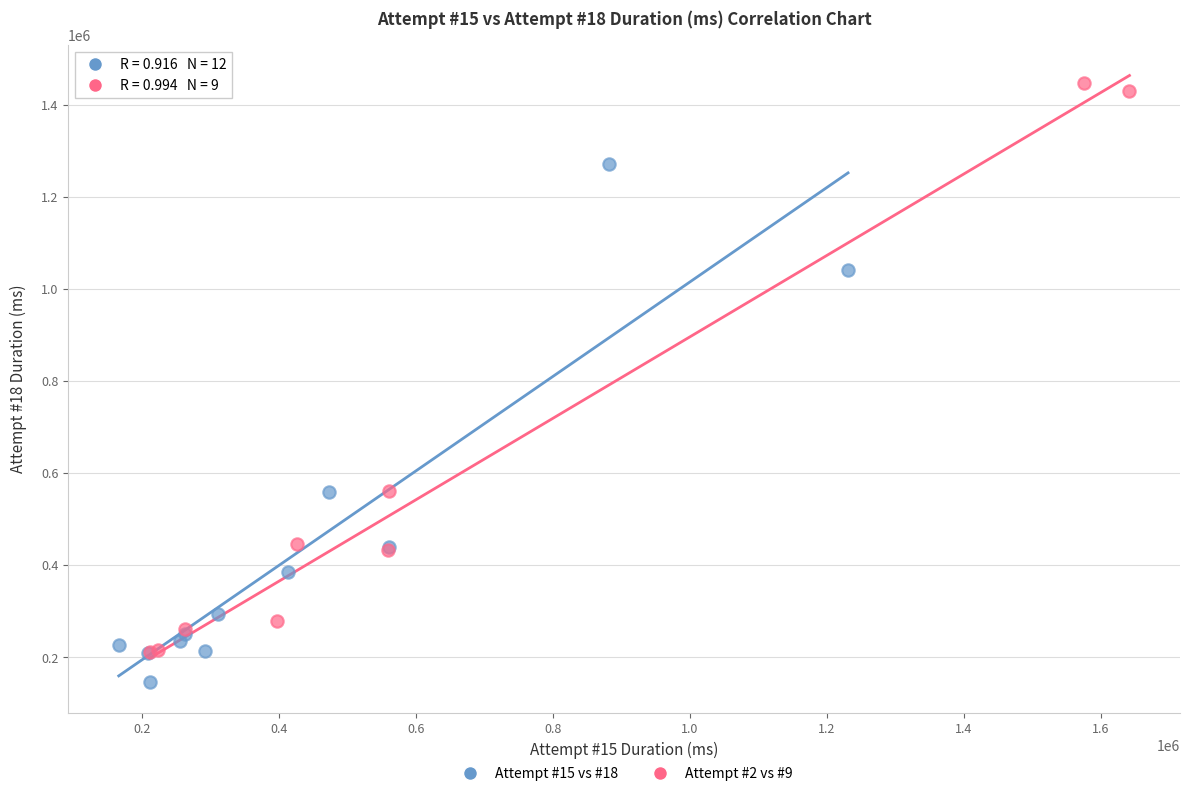

Which series reaches the minimum Y coordinate?

Attempt #15 vs #18